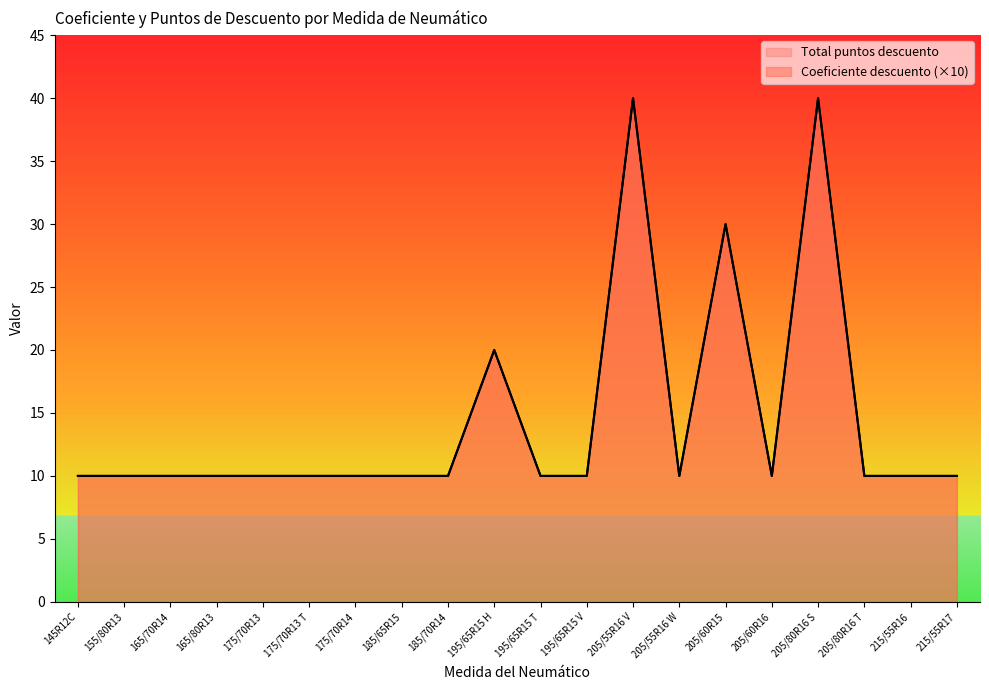

True or false: Coeficiente descuento has more than 1 points higher than both neighbors.

True